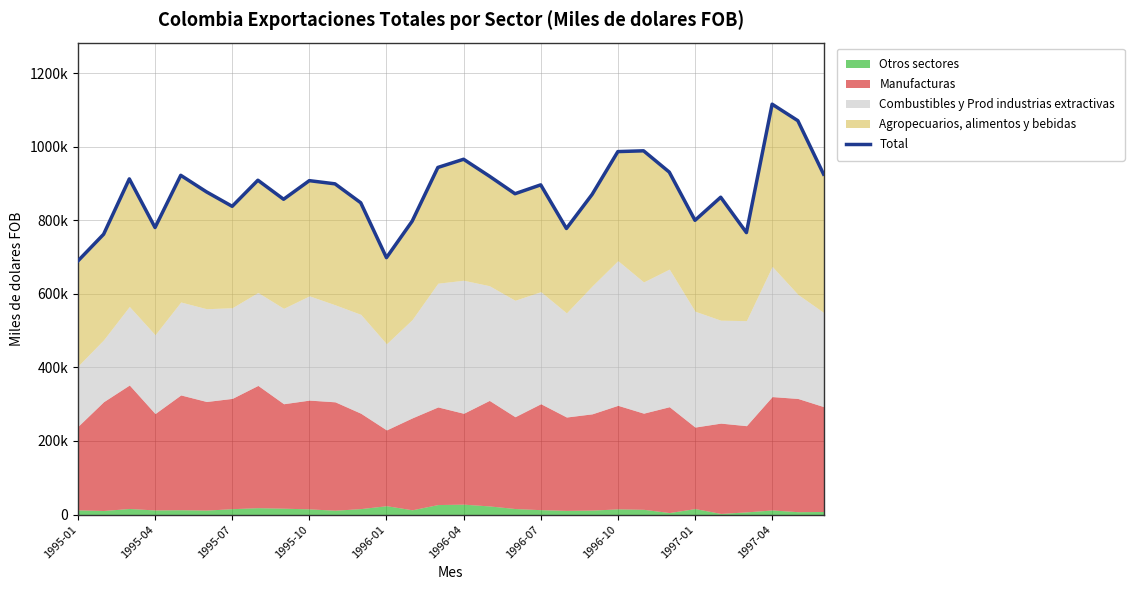

True or false: there are more than 1 points higher than both neighbors.

True